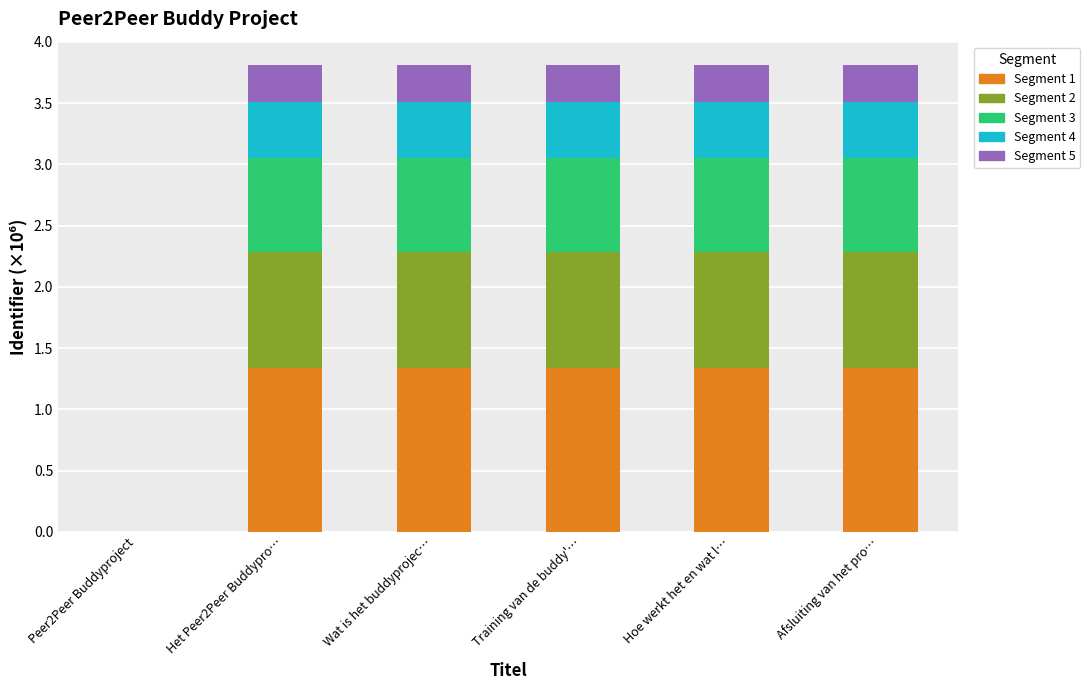

Are the bars horizontal?

No